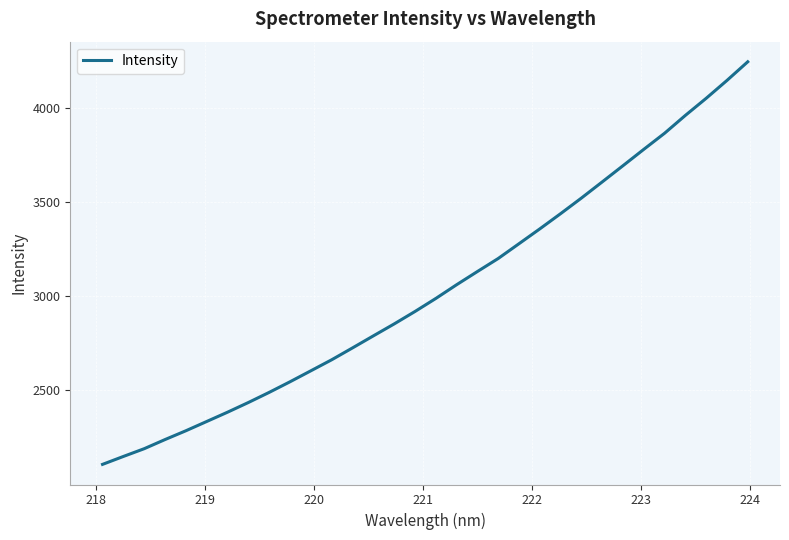

How many values exceed 2988?

16